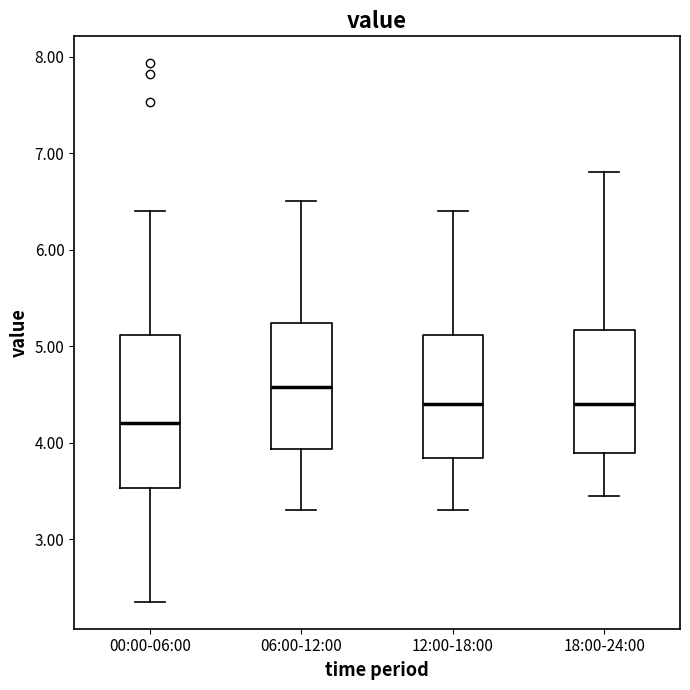

Reading left to right, read every box against the y-axis: the position of its median line, the range the box covers, and the ends of its whiskers. The values are not printed on the chart, so give them approximately, as read against the axis.

00:00-06:00: median 4.2, box 3.5 to 5.1, whiskers 2.4 to 6.4
06:00-12:00: median 4.6, box 3.9 to 5.2, whiskers 3.3 to 6.5
12:00-18:00: median 4.4, box 3.8 to 5.1, whiskers 3.3 to 6.4
18:00-24:00: median 4.4, box 3.9 to 5.2, whiskers 3.5 to 6.8